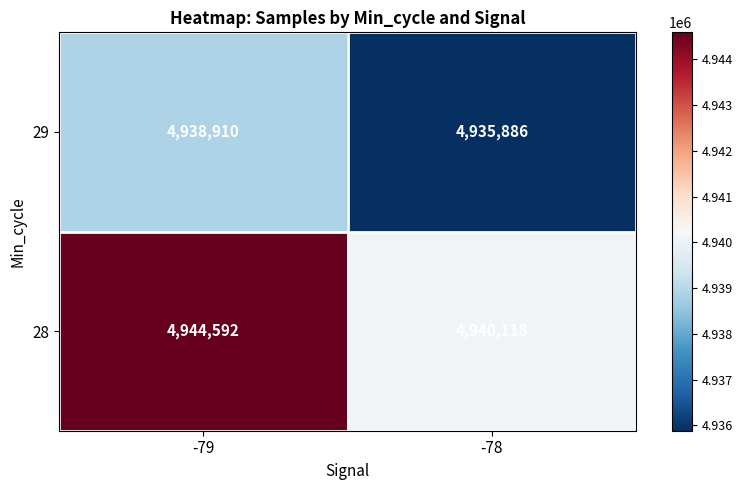

Reading left to right, transcribe all the data shown in this chart.

29: 4938910	4935886
28: 4944592	4940118